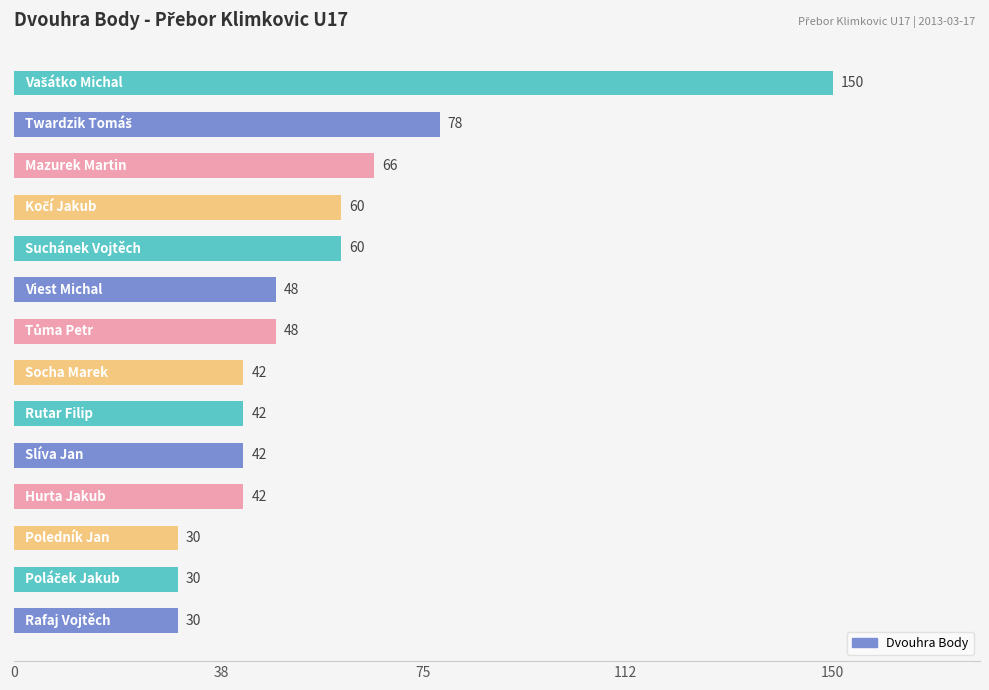

What is the average value?

55